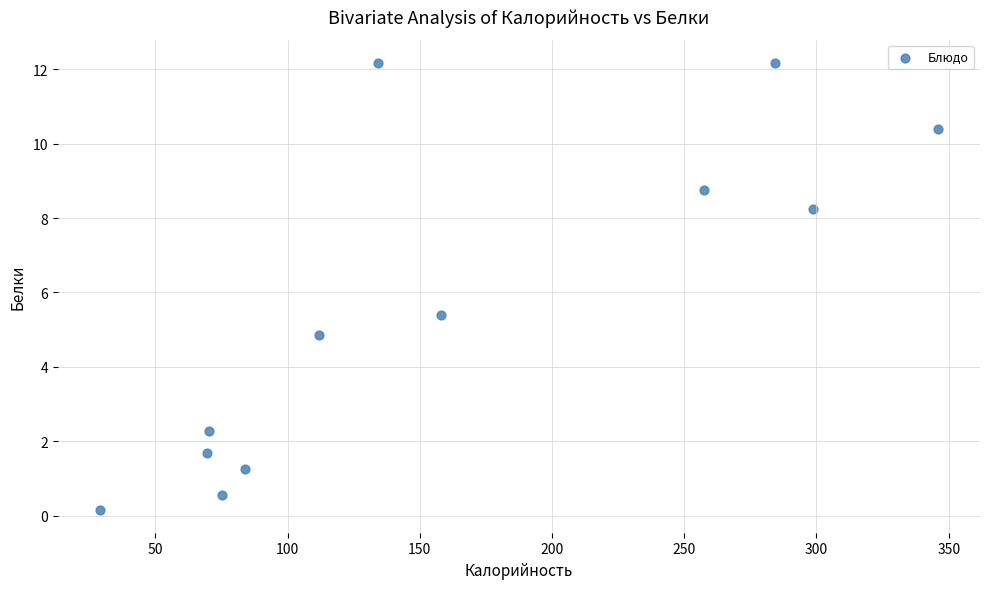

What Y value in the scatter plot is closest to 6?

5.4